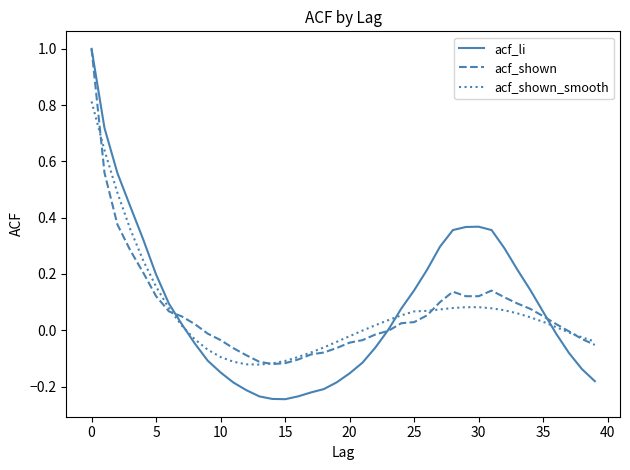

What is the maximum value shown in the chart?

1.0